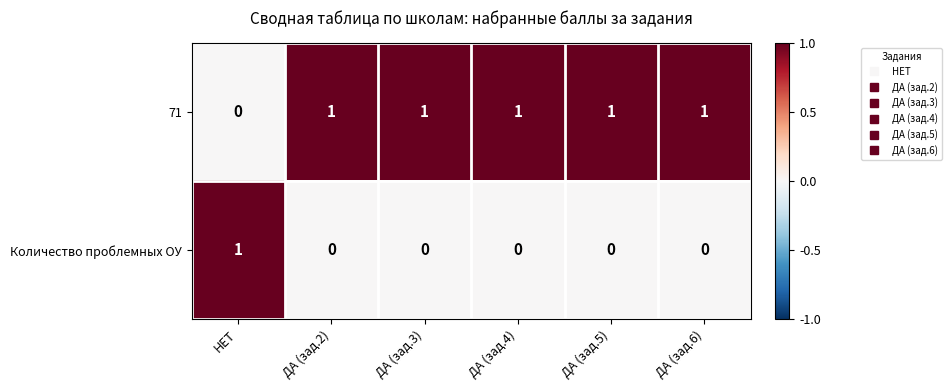

How many Количество проблемных ОУ values are between 0 and 1?

6